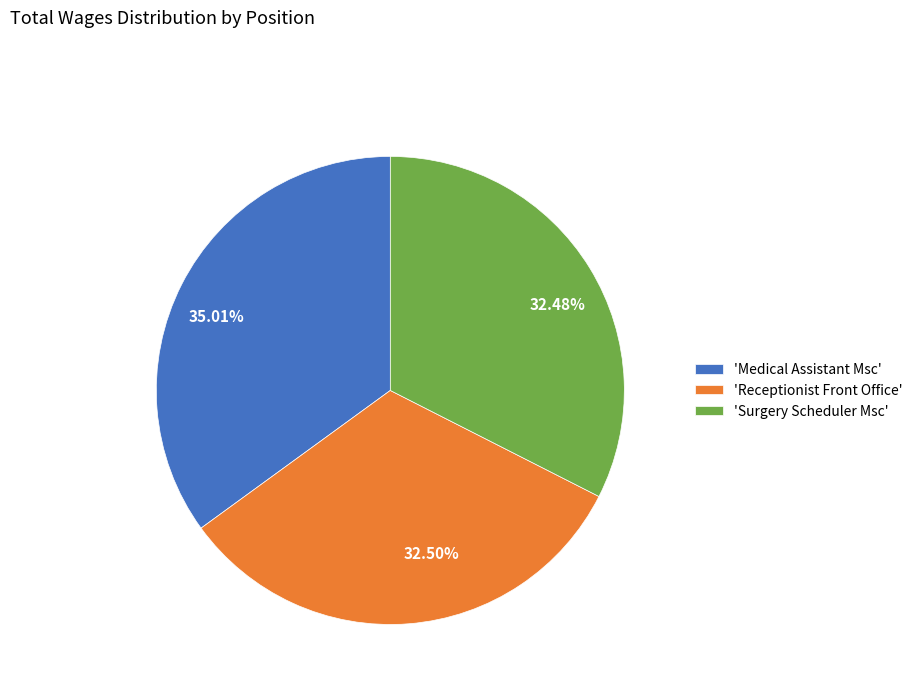

Is there any slice that represents more than half of the pie?

No